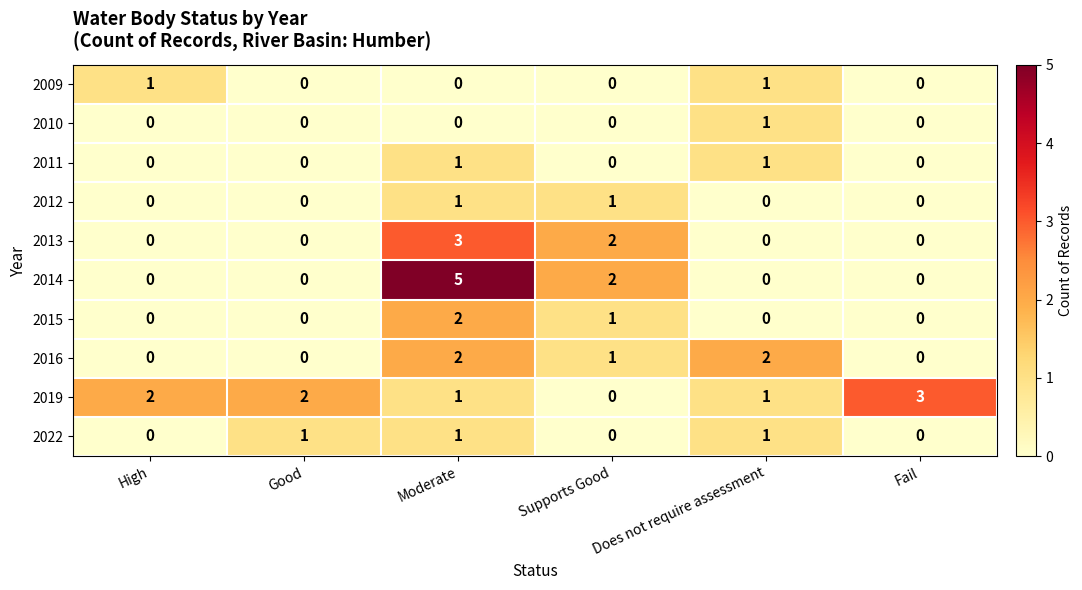

True or false: 2019 has a value of 2 at High.

True